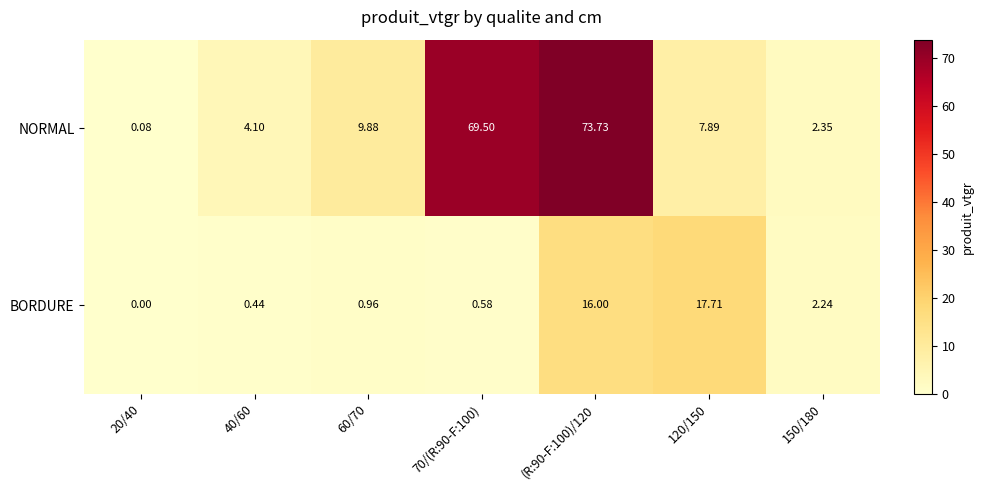

Rank the series by their maximum value, from highest to lowest.

NORMAL, BORDURE